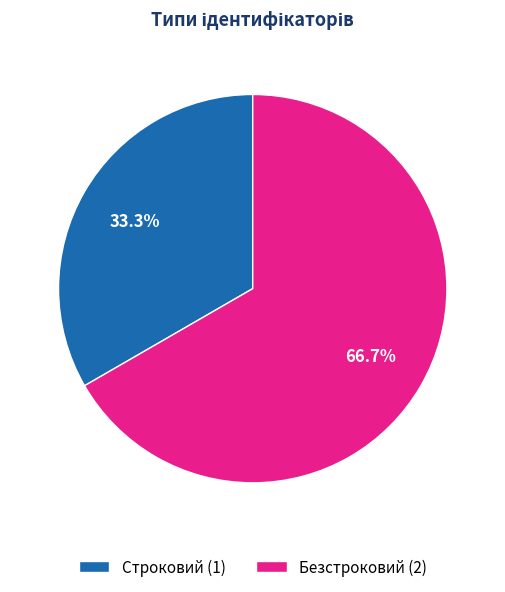

Which category accounts for the majority?

Безстроковий